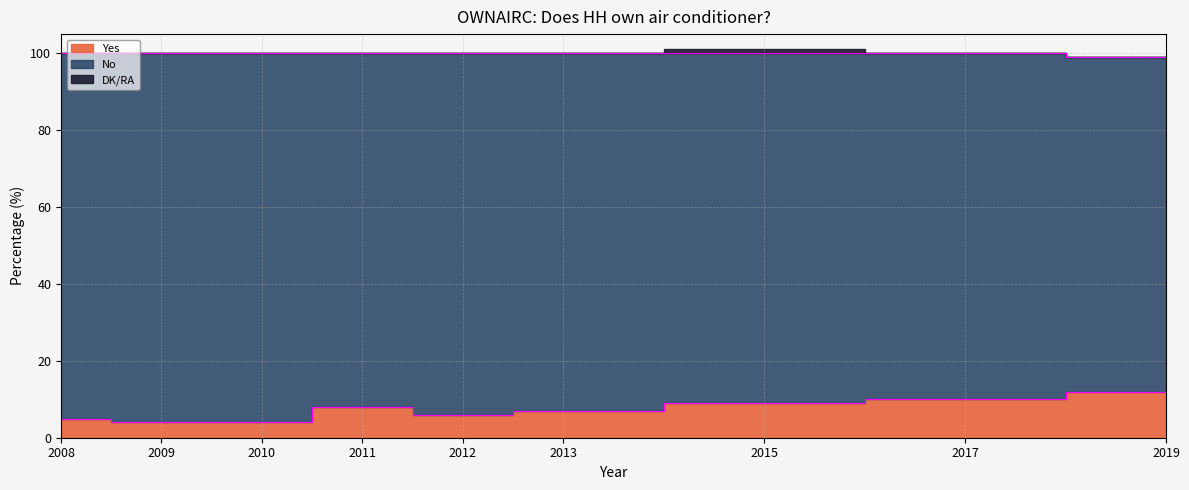

At how many categories does at least one series exceed 0?

9